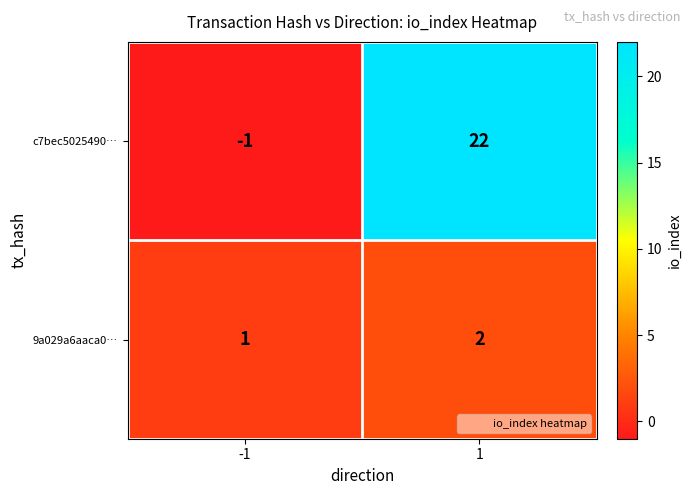

What is the difference between the maximum and minimum values in the c7bec5025490… series?

23